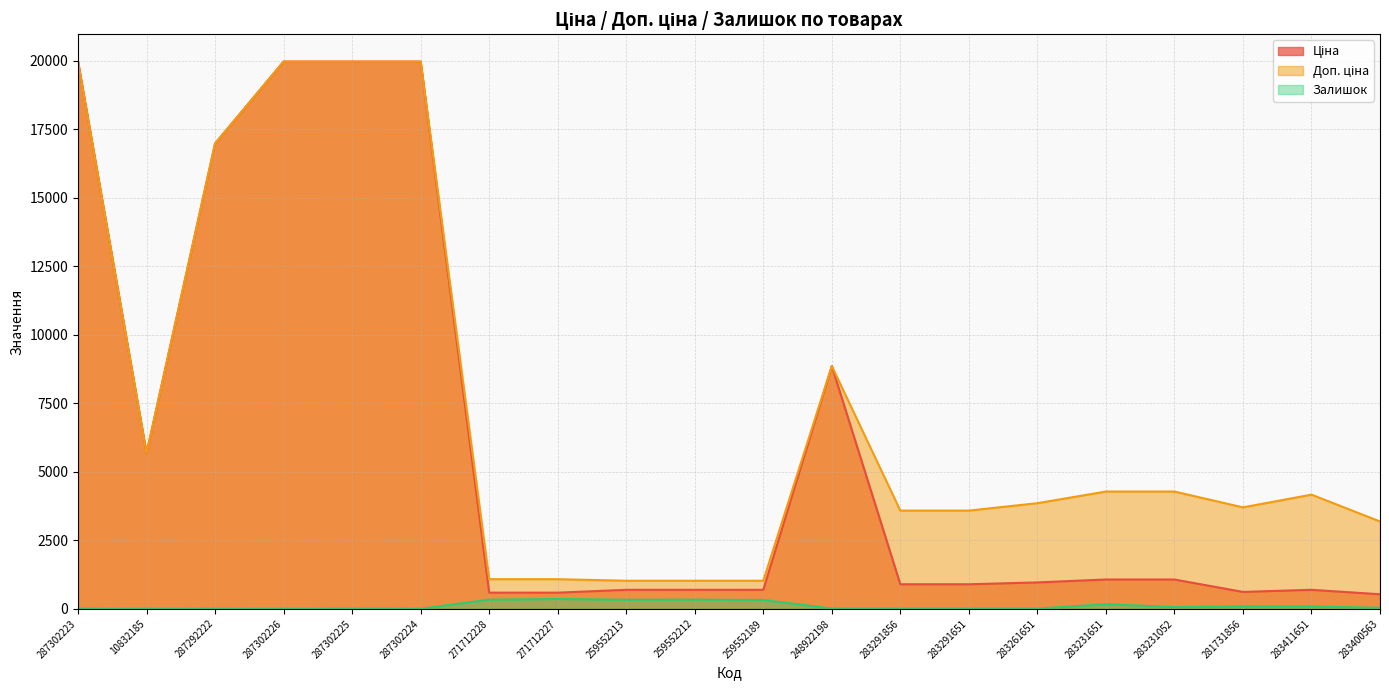

What is the difference between the highest and lowest values at 259552213?

694.6